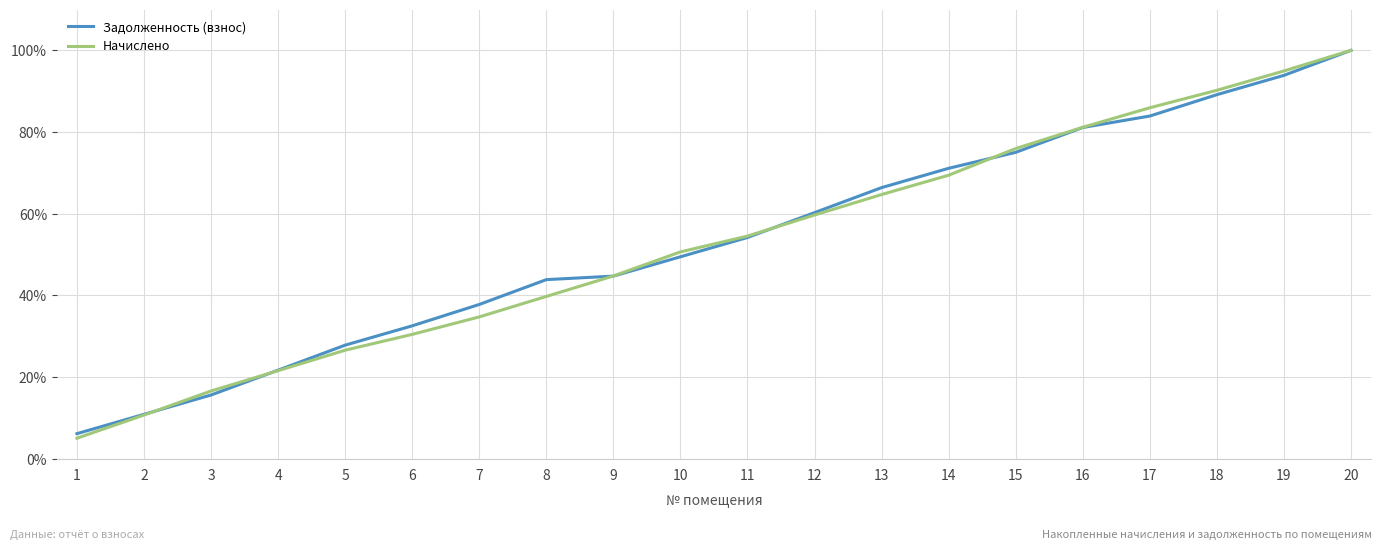

Which series has the widest spread of values?

Начислено